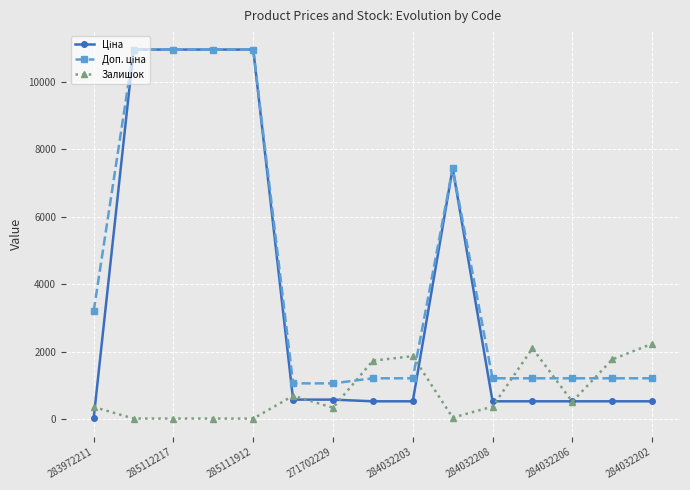

What is the greatest value displayed?

10964.4